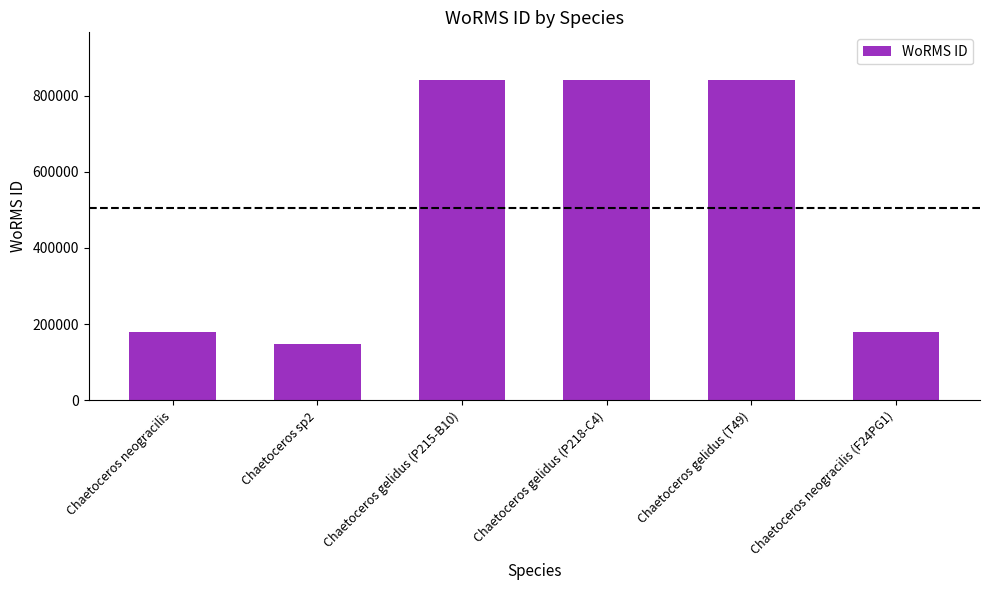

What is the average value?

504226